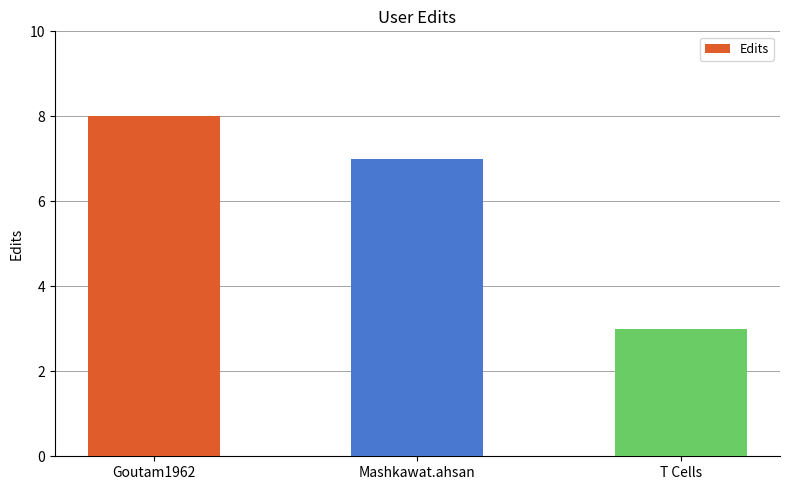

What is the sum of all values?

18